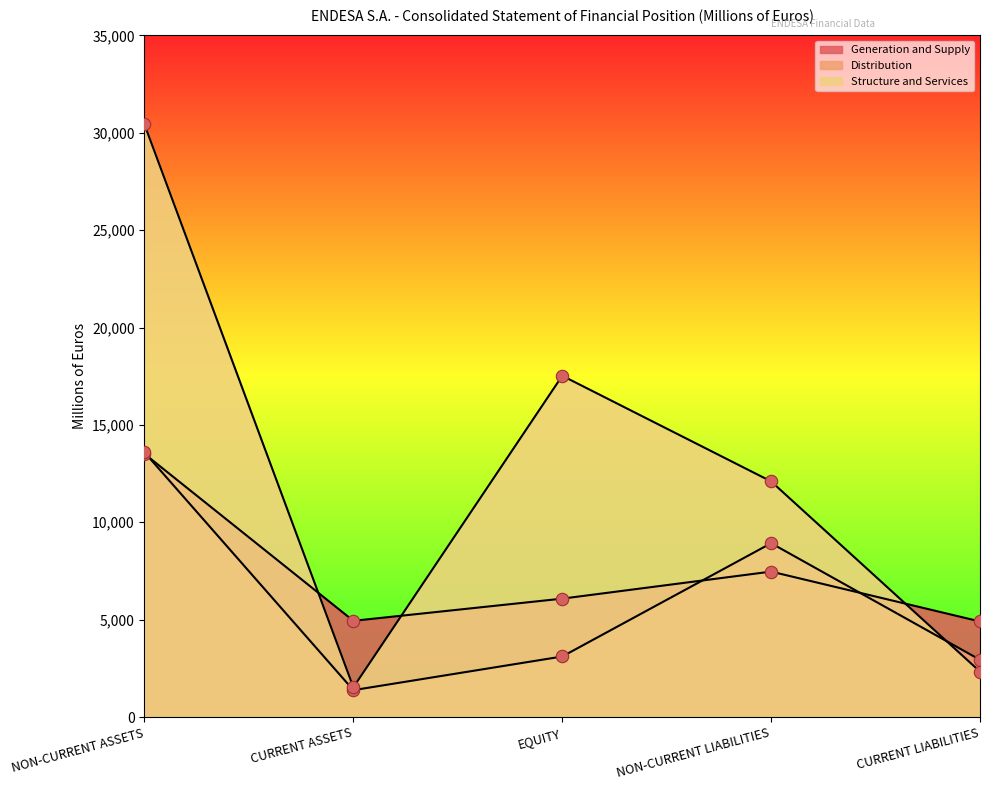

At how many categories does at least one series exceed 27201?

1